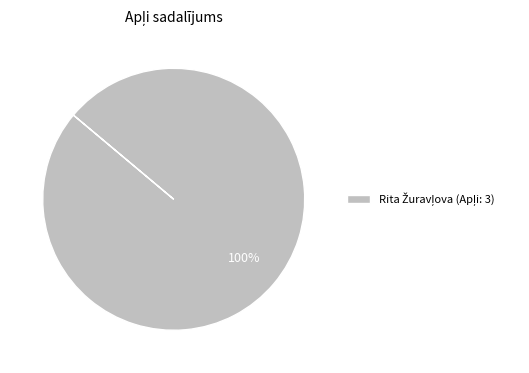

Does any single category account for the majority?

Yes